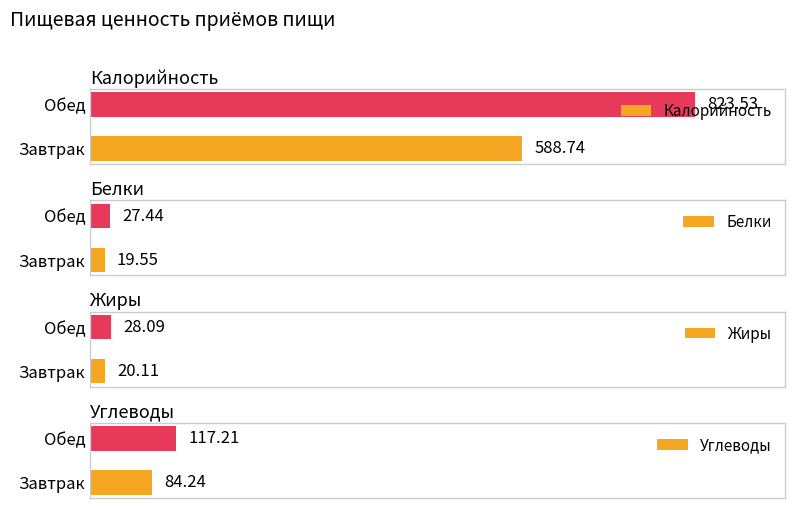

What is the highest value of the Калорийность series?

823.5